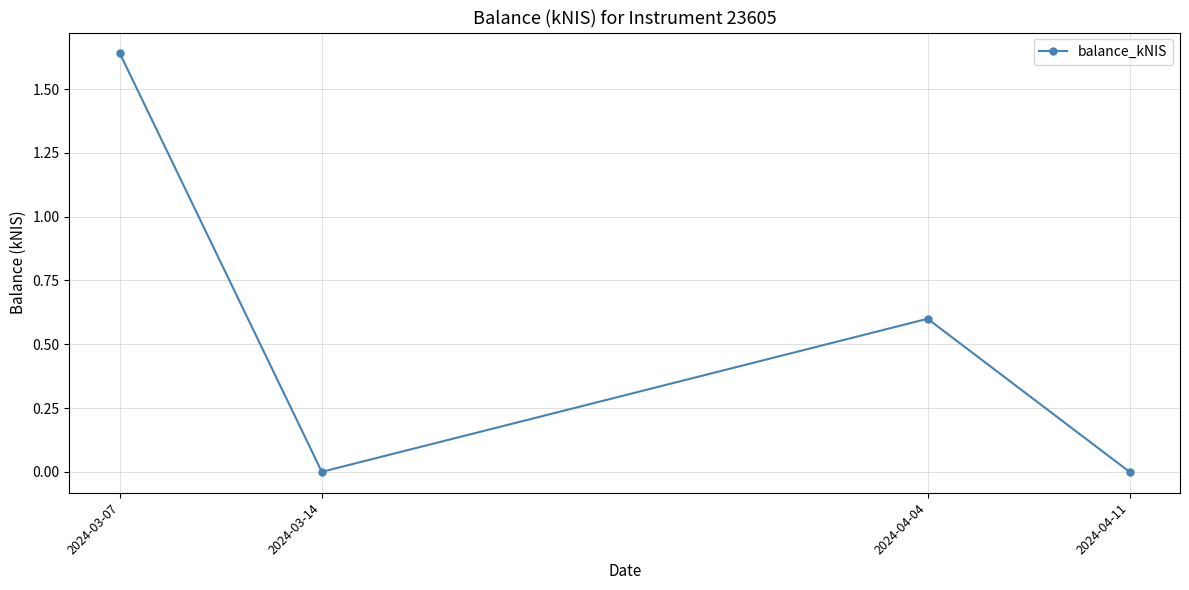

Between 2024-04-04 and 2024-03-14, which is larger?

2024-04-04